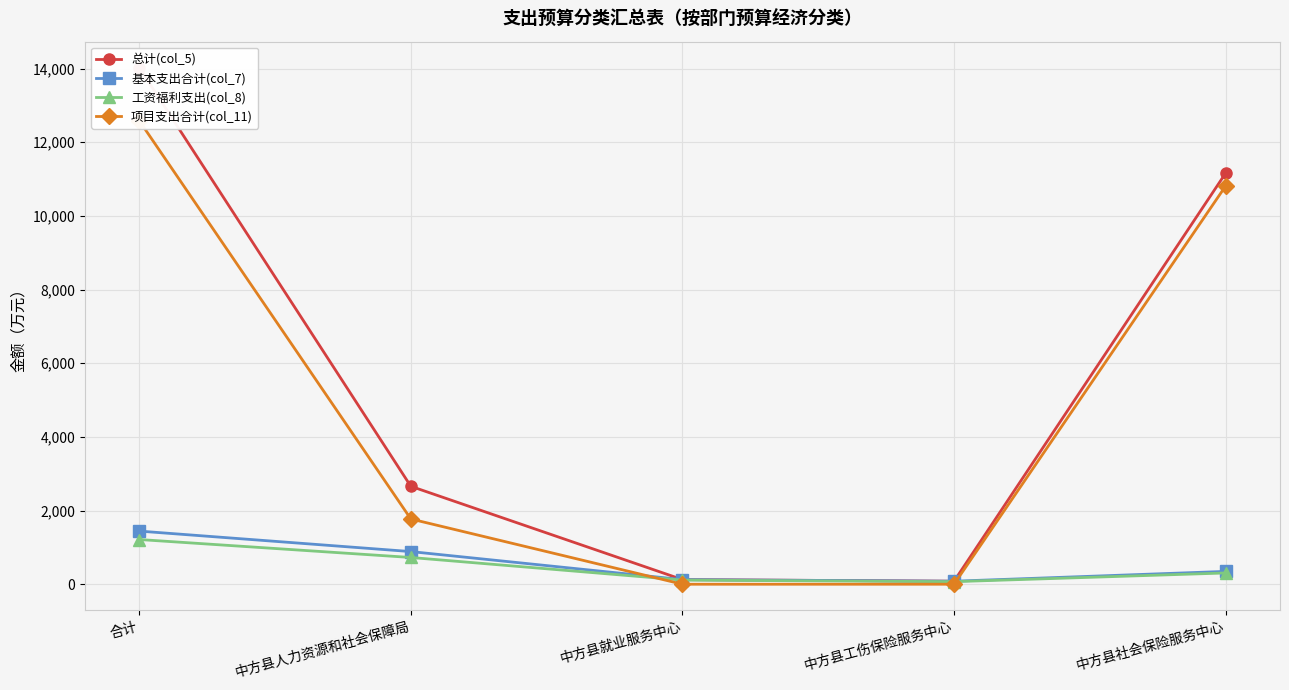

True or false: 工资福利支出(col_8) has more than 1 interior local peaks.

False